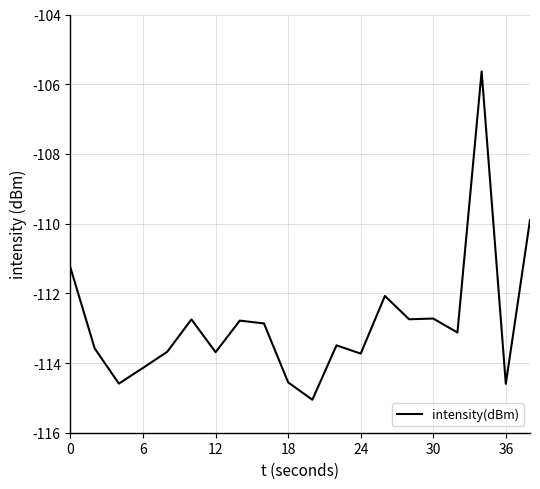

True or false: there are more than 1 points higher than both neighbors.

True